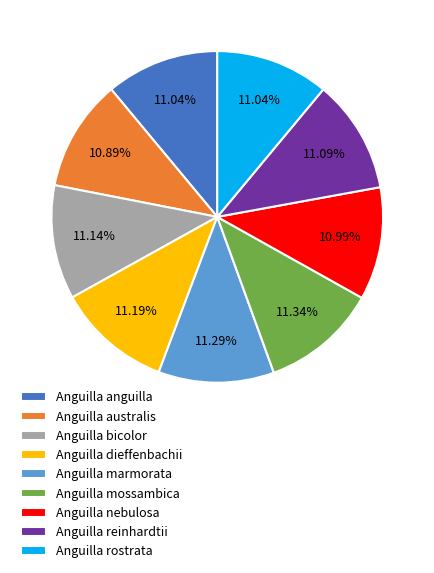

Approximately how many times larger is the value at Anguilla mossambica compared to Anguilla australis?

1.0